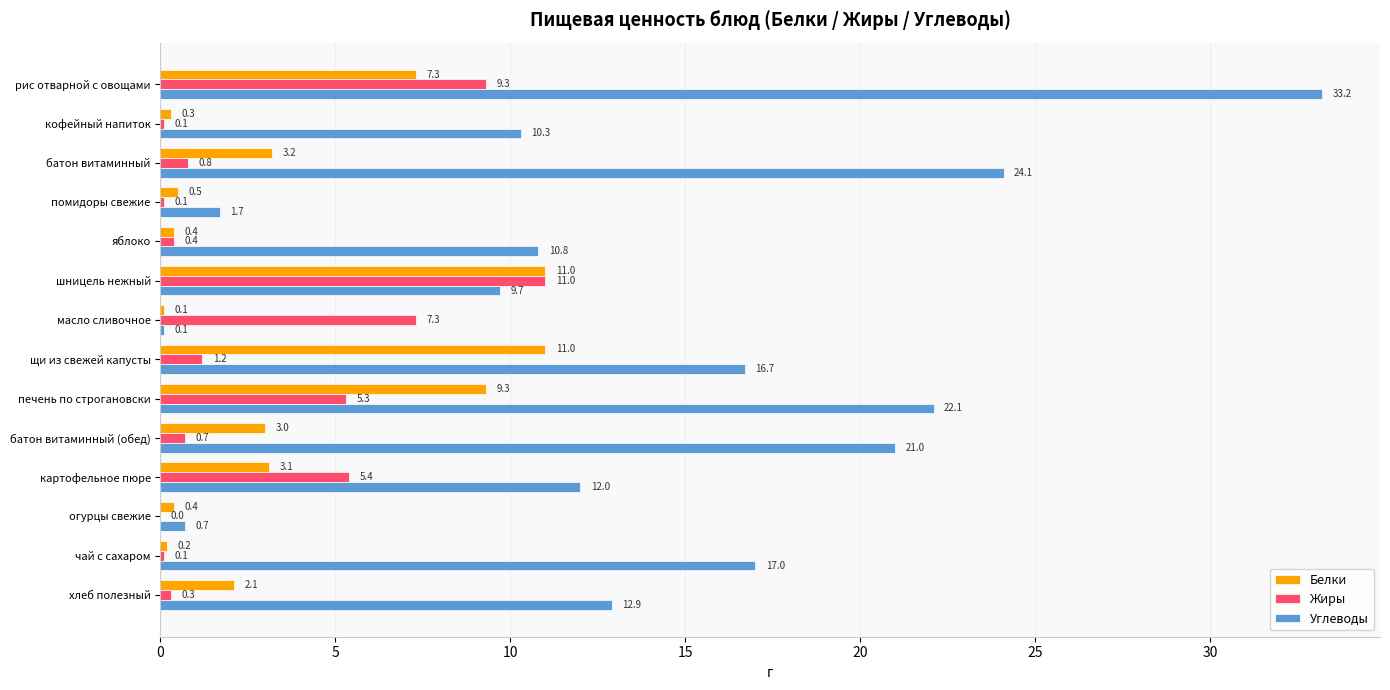

What is the sum of all Жиры values?

42.0